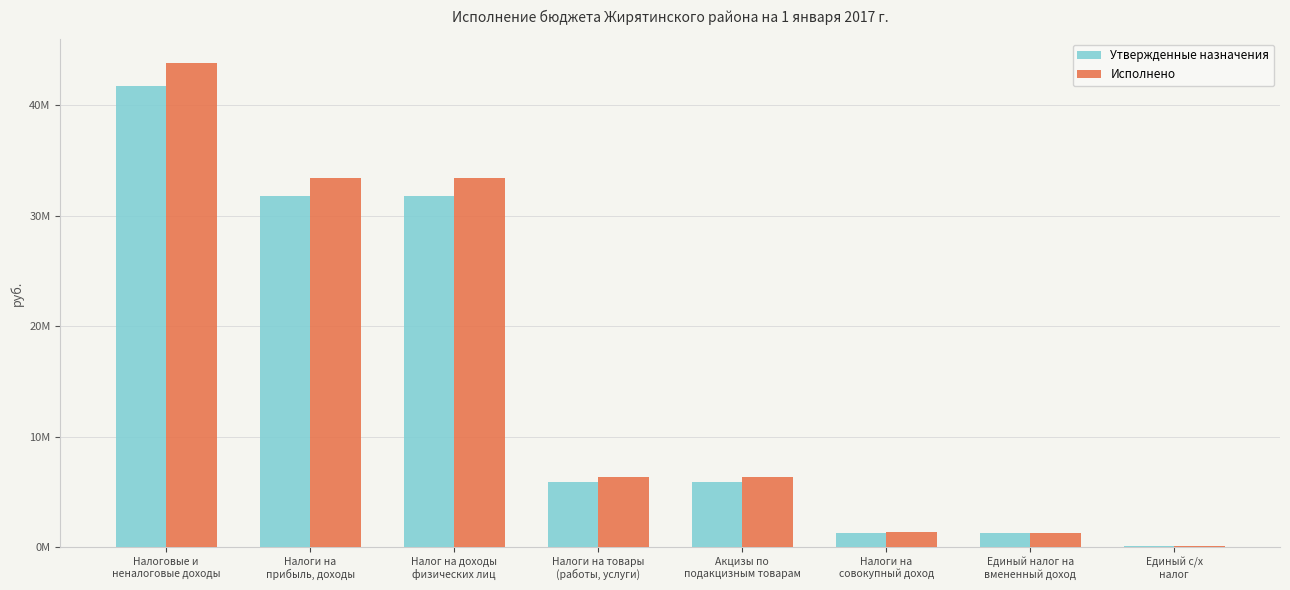

Does the chart contain stacked bars?

No